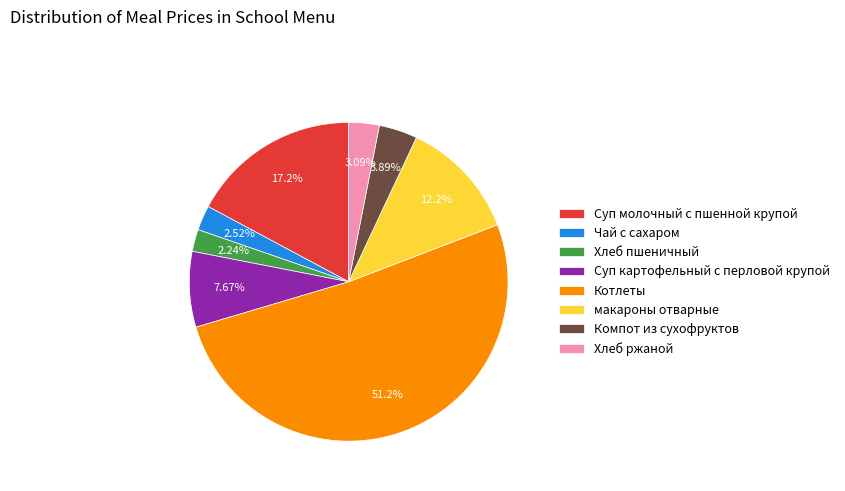

Combined, what portion of the pie is Котлеты and Суп картофельный с перловой крупой?

58.9%